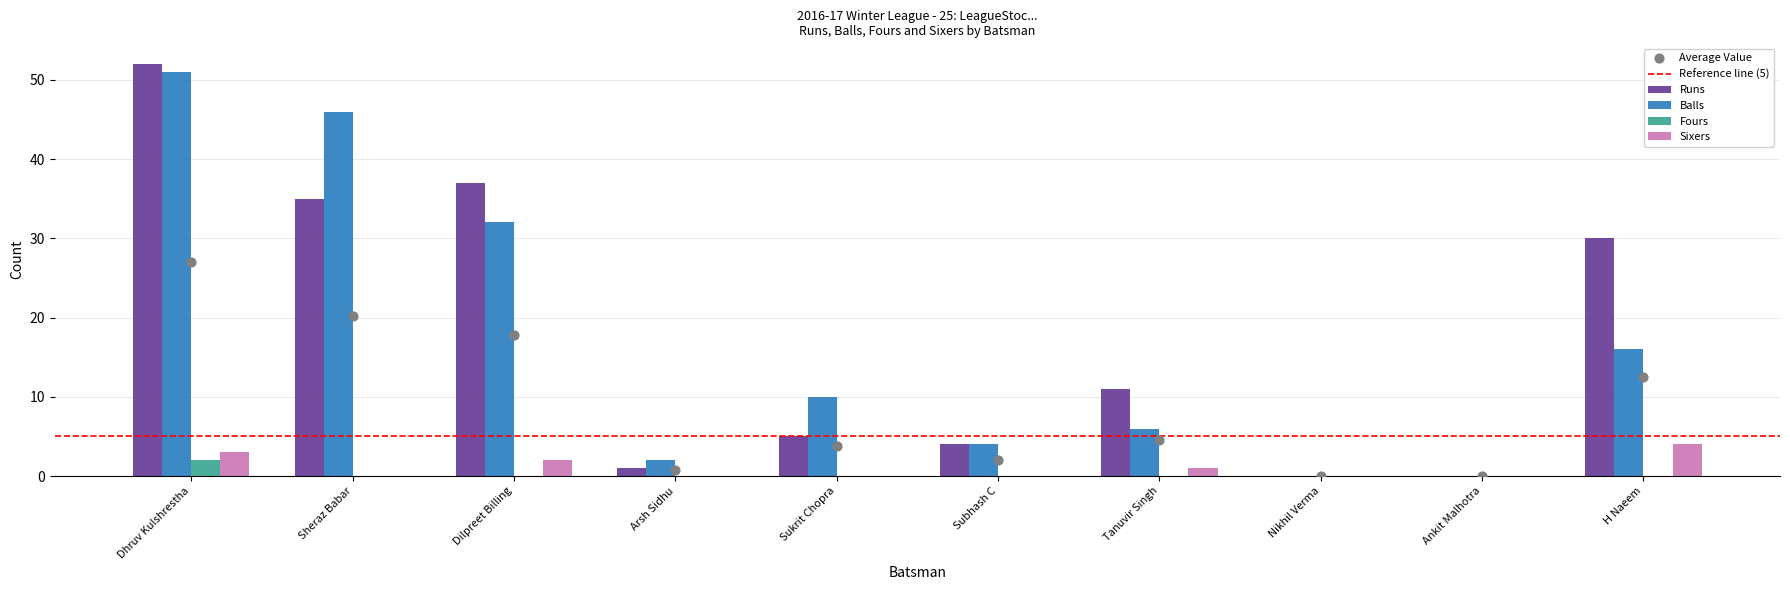

What are all the series names shown in the legend?

Runs, Balls, Fours, Sixers